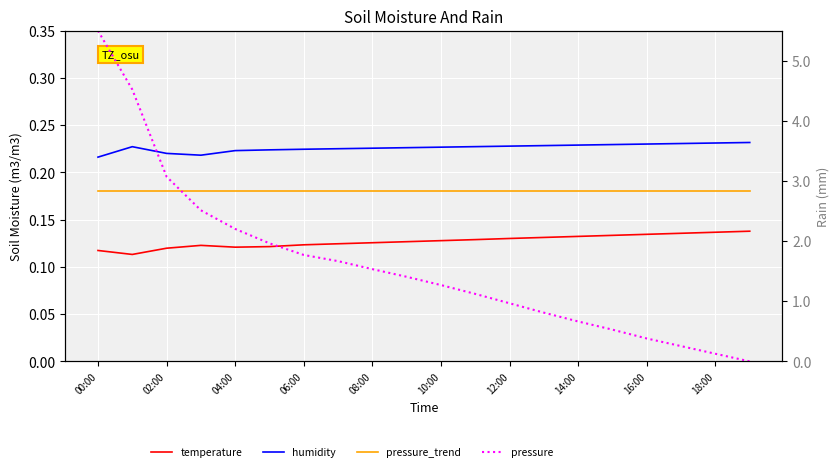

True or false: humidity and pressure_trend cross at least once.

False